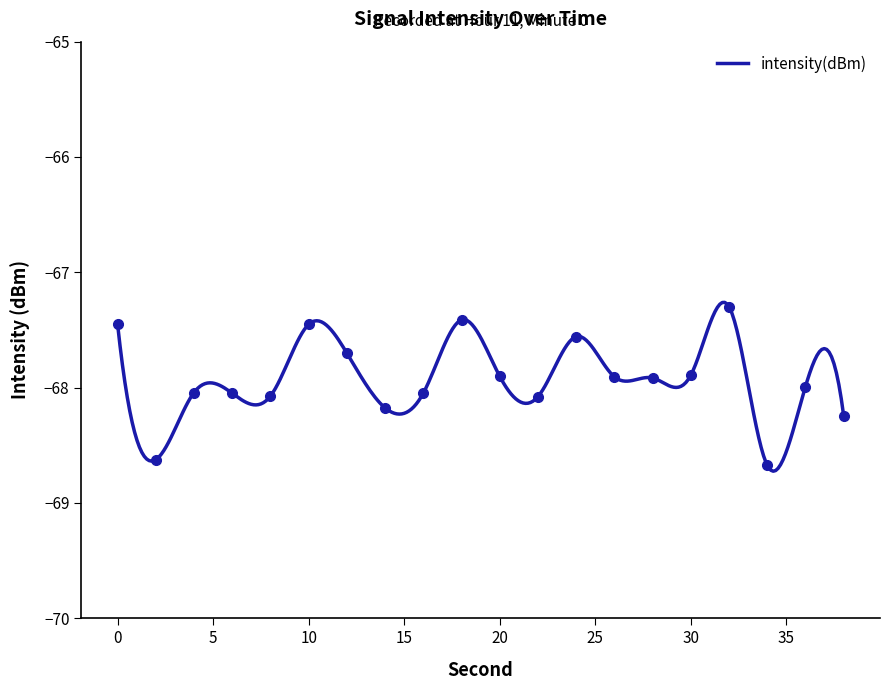

Reading left to right, list all the values displayed in this chart.

0=-67.4	2=-68.6	4=-68.0	6=-68.0	8=-68.1	10=-67.5	12=-67.7	14=-68.2	16=-68.0	18=-67.4	20=-67.9	22=-68.1	24=-67.6	26=-67.9	28=-67.9	30=-67.9	32=-67.3	34=-68.7	36=-68.0	38=-68.2